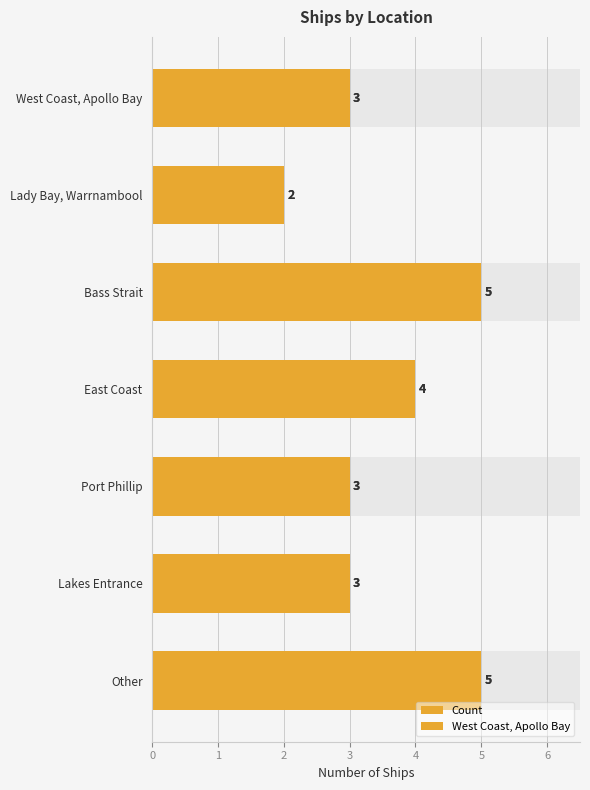

Reading right to left, transcribe all the data shown in this chart.

5	3	3	4	5	2	3